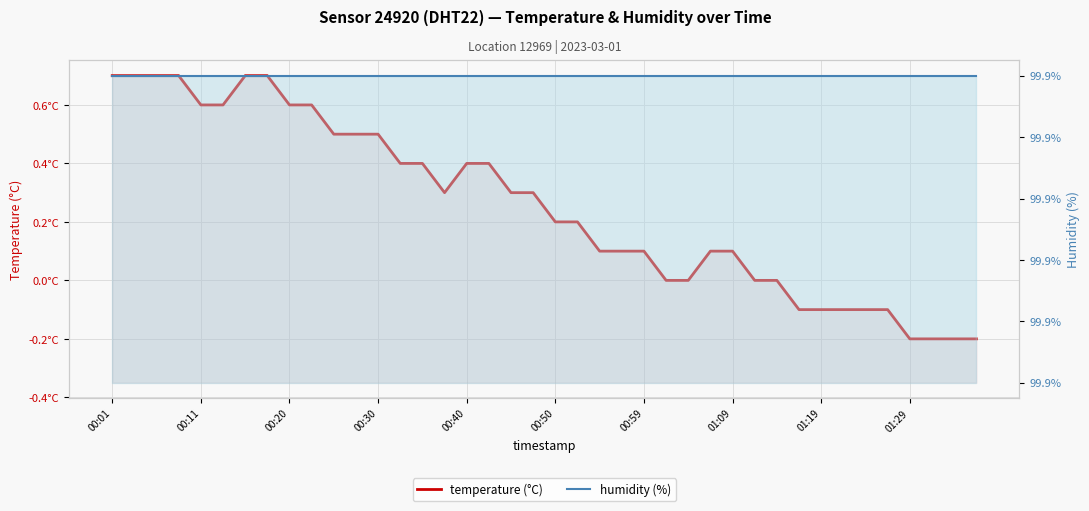

How many values in the temperature (°C) series are below 0?

9